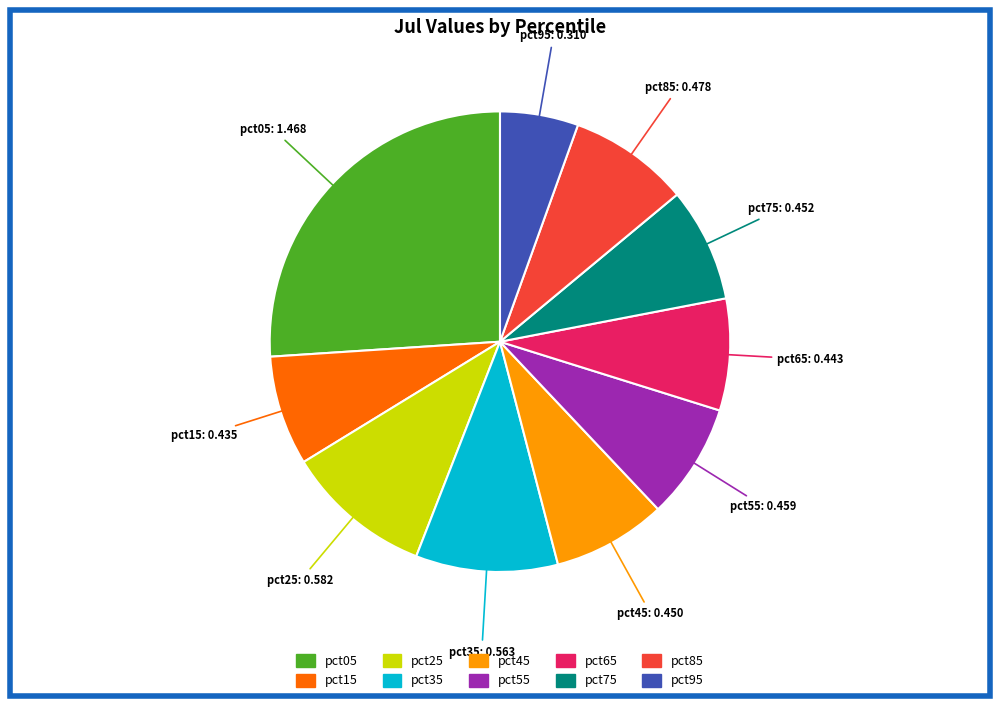

Does pct25 represent more than half of the total?

No